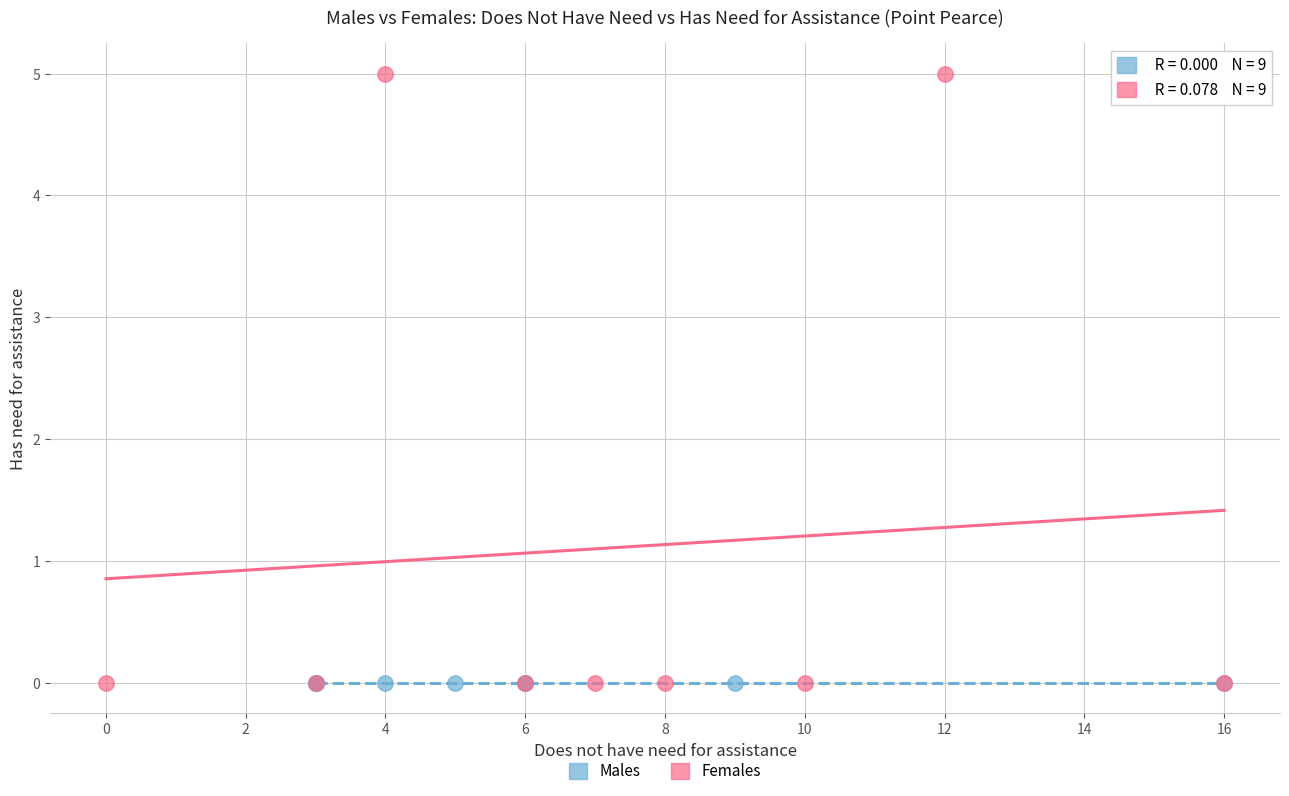

Which series contains the highest Y value?

Females